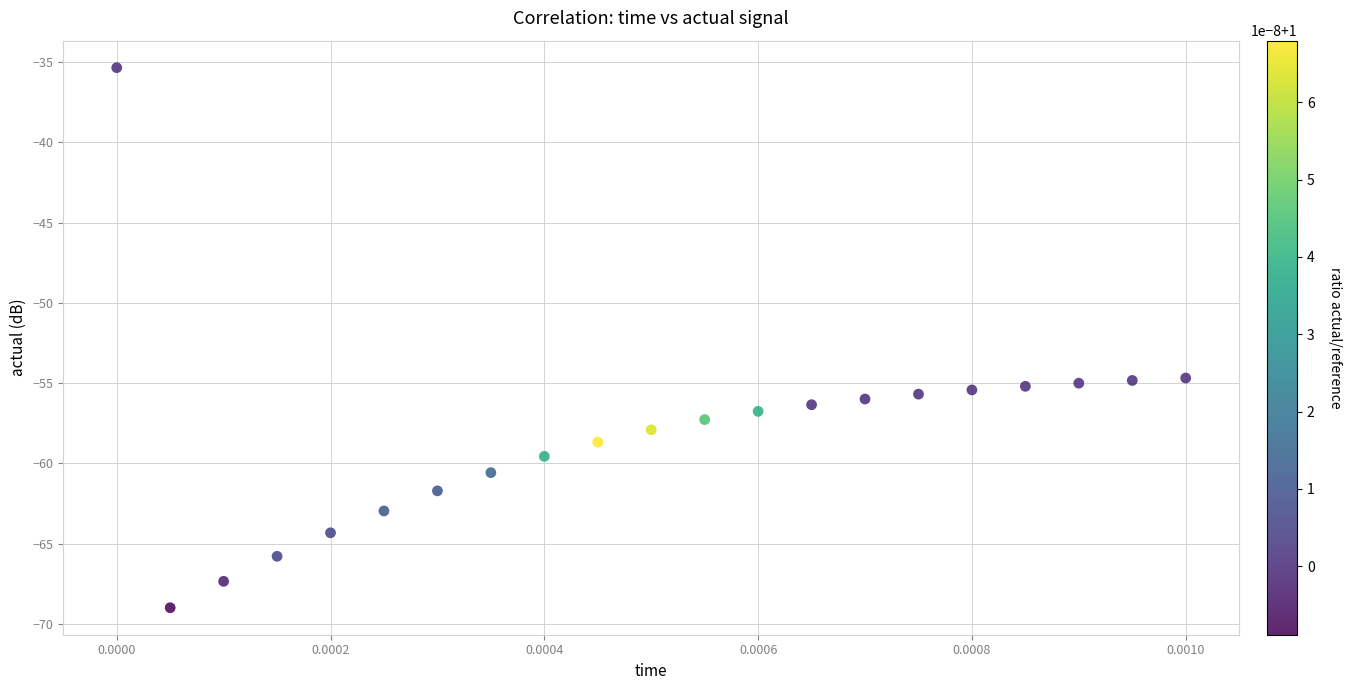

What is the range of Y values (max minus min)?

33.6